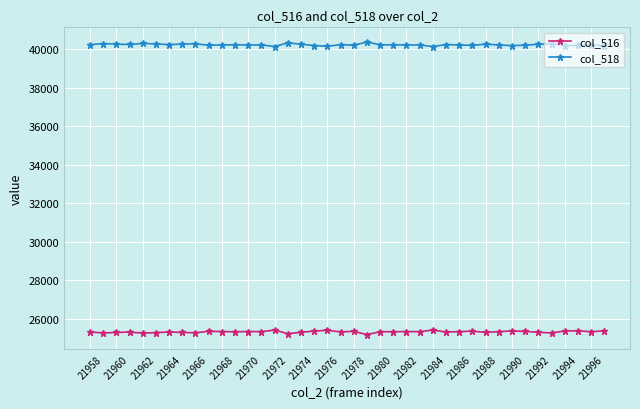

Rank the series by their average value, from lowest to highest.

col_516, col_518